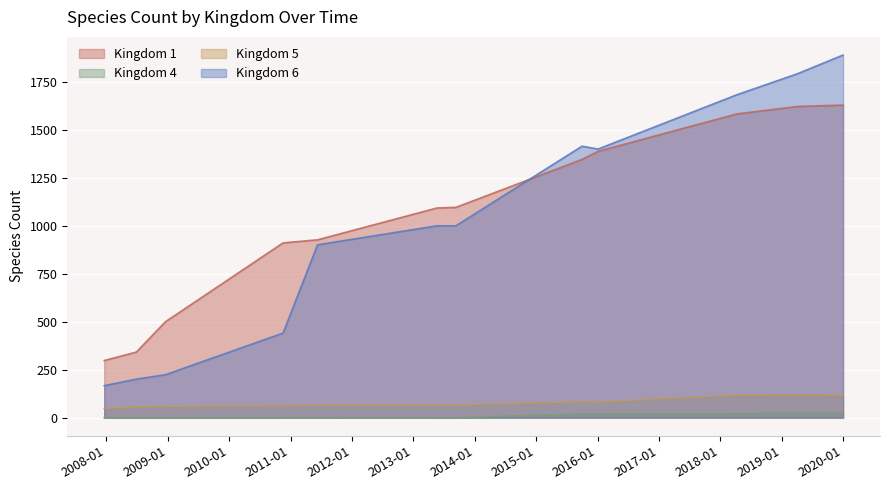

What is the value of the Kingdom 1 point at the 3rd from the left?

500